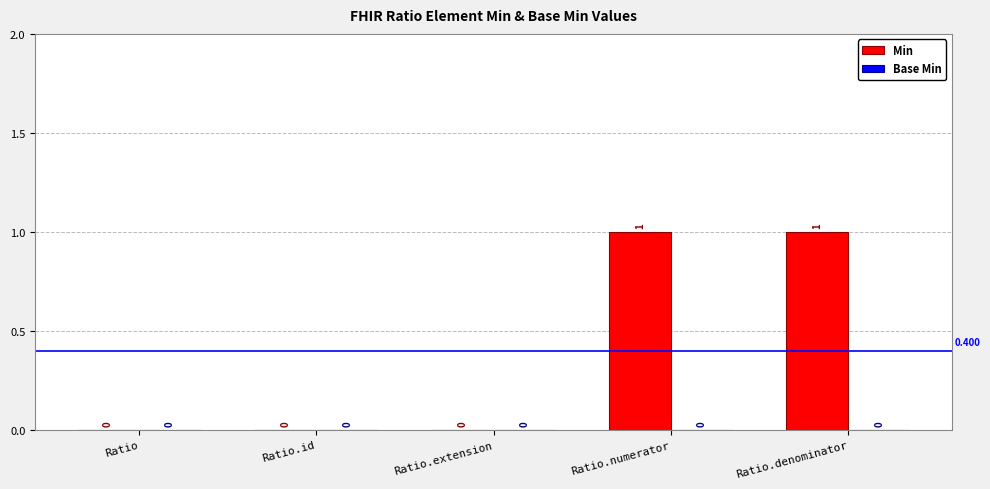

Reading right to left, list all the values displayed in this chart.

Min: Ratio.denominator=1	Ratio.numerator=1	Ratio.extension=0	Ratio.id=0	Ratio=0
Base Min: Ratio.denominator=0	Ratio.numerator=0	Ratio.extension=0	Ratio.id=0	Ratio=0